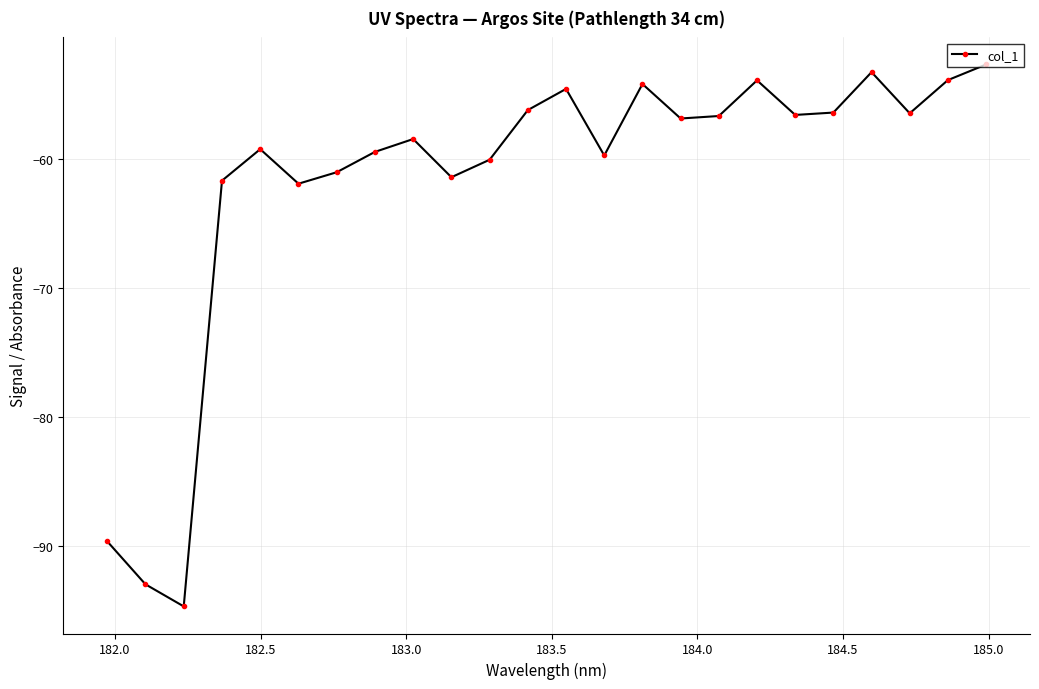

How many points are higher than both their immediate neighbors (excluding endpoints)?

6